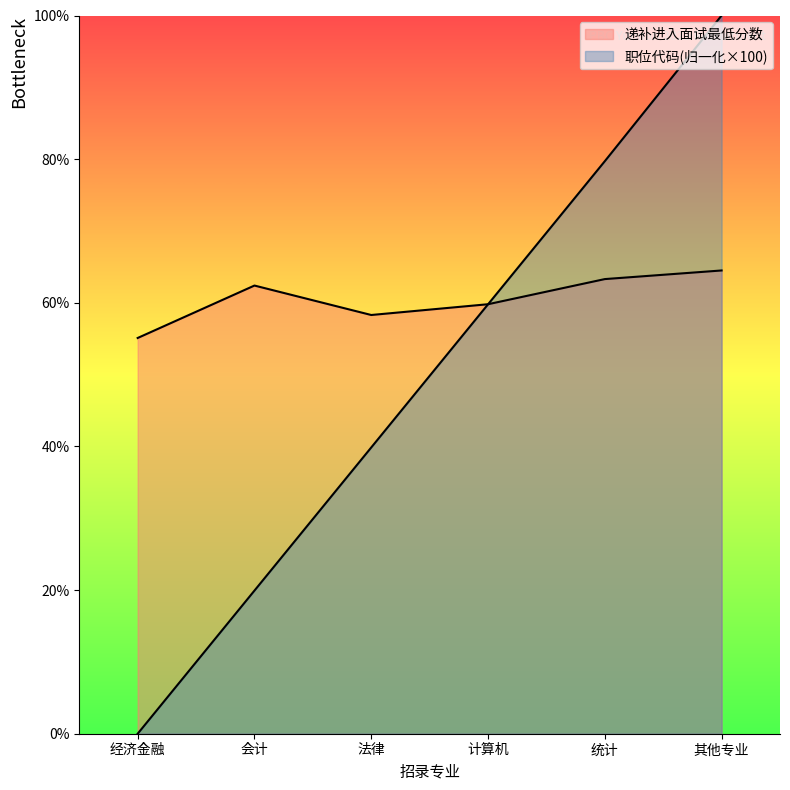

Where is 职位代码 nearest to the value 50?

计算机